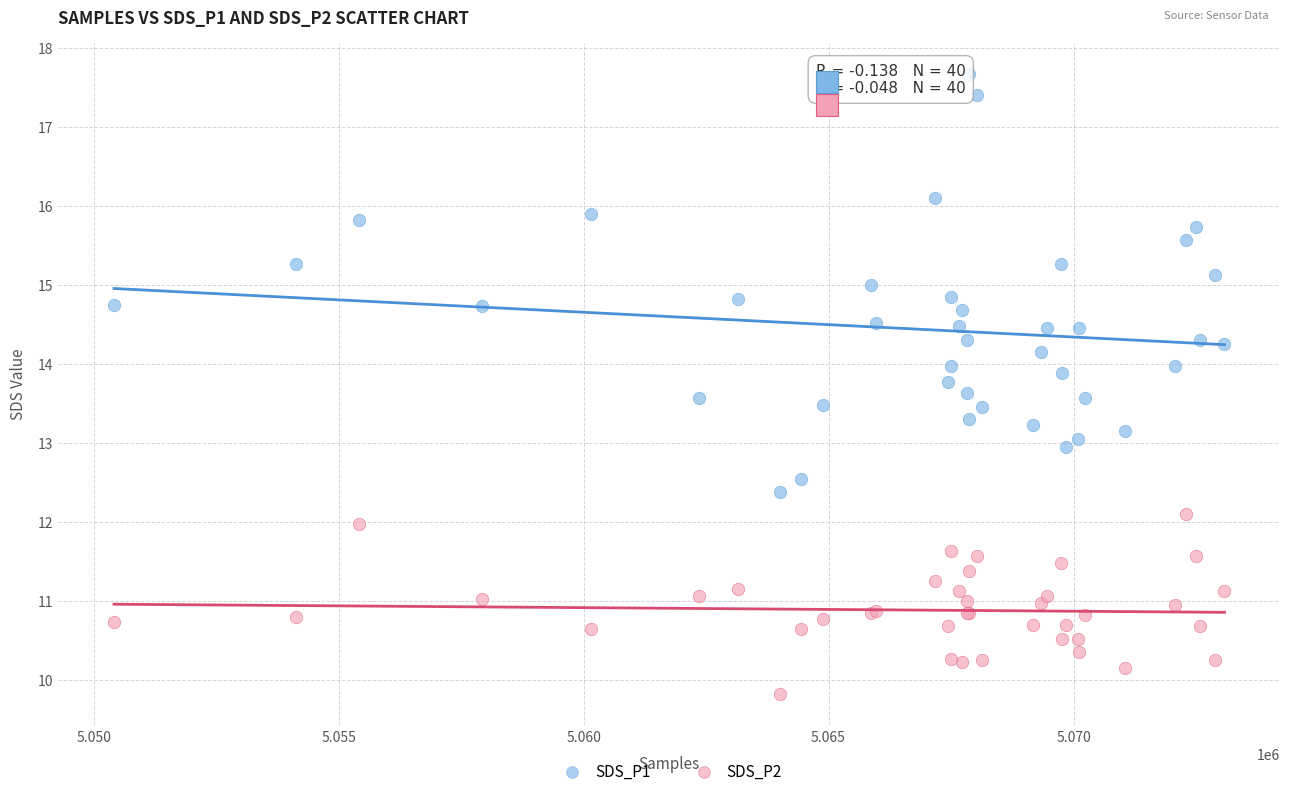

Which series has the largest Y range (max minus min)?

SDS_P1